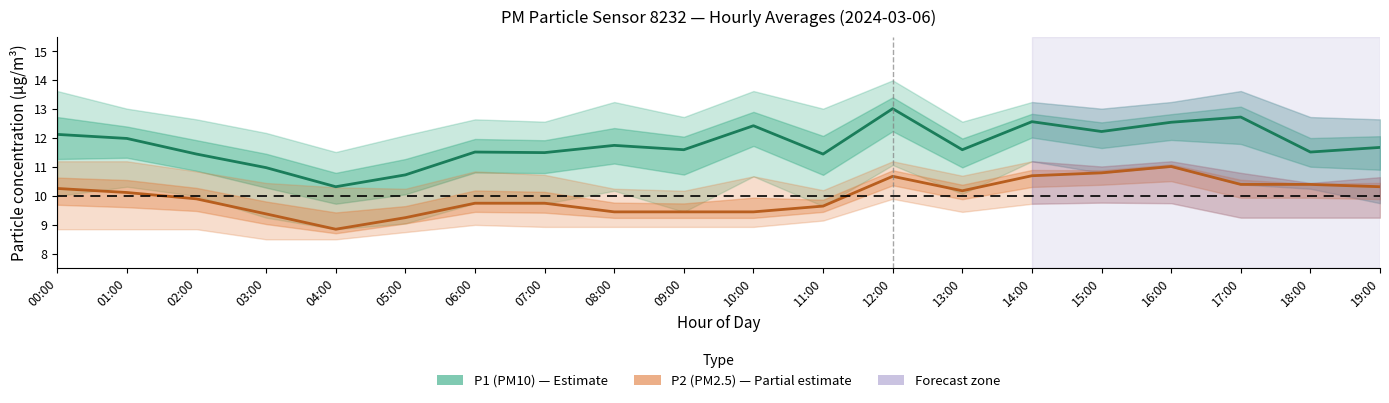

What is the smallest value displayed?

8.8